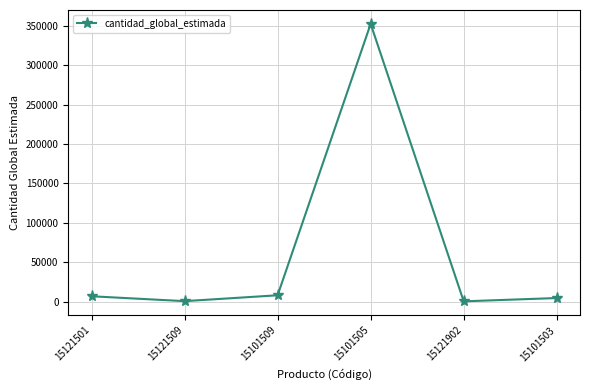

What is the greatest value displayed?

352500